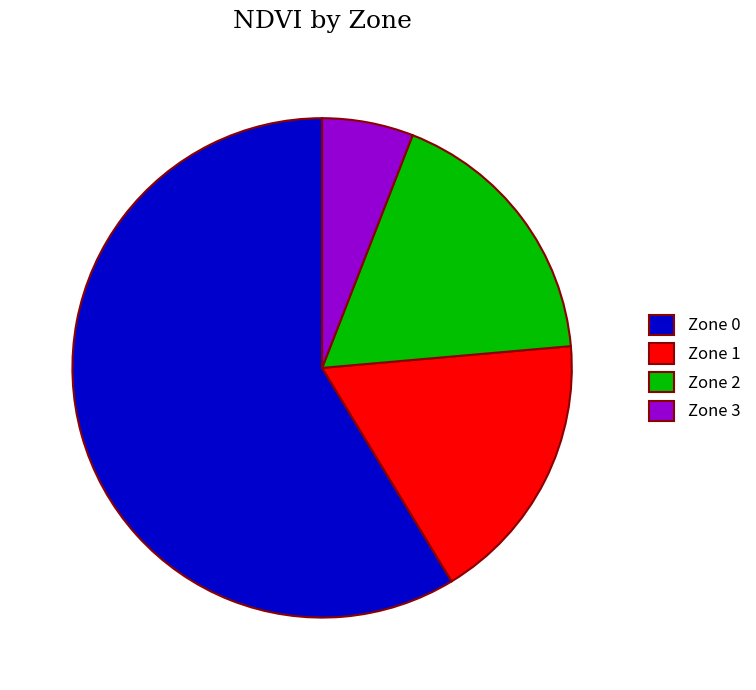

Combined, do Zone 2 and Zone 0 account for over 50%?

Yes